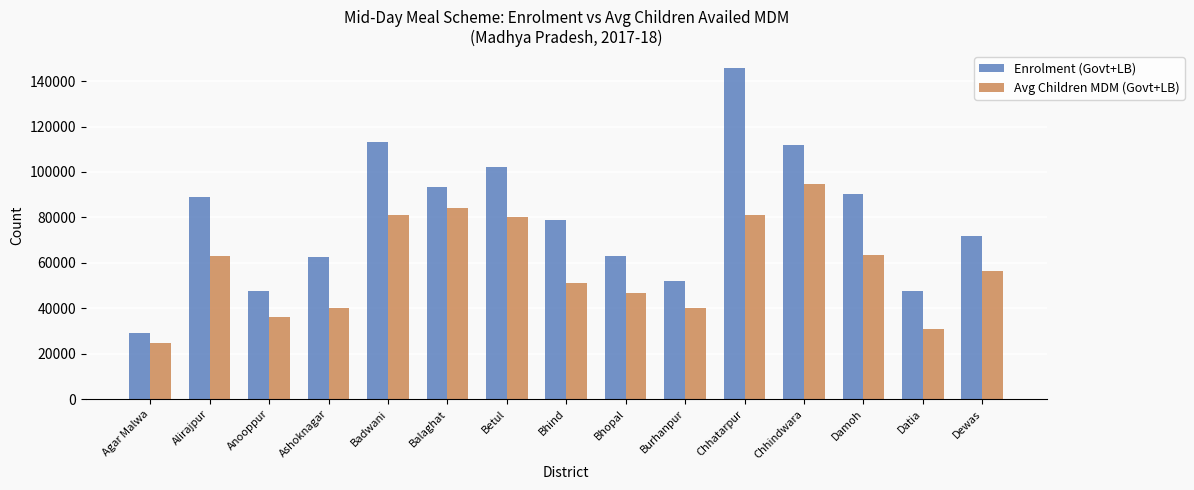

Which series has the largest range (max minus min)?

Enrolment (Govt+LB)